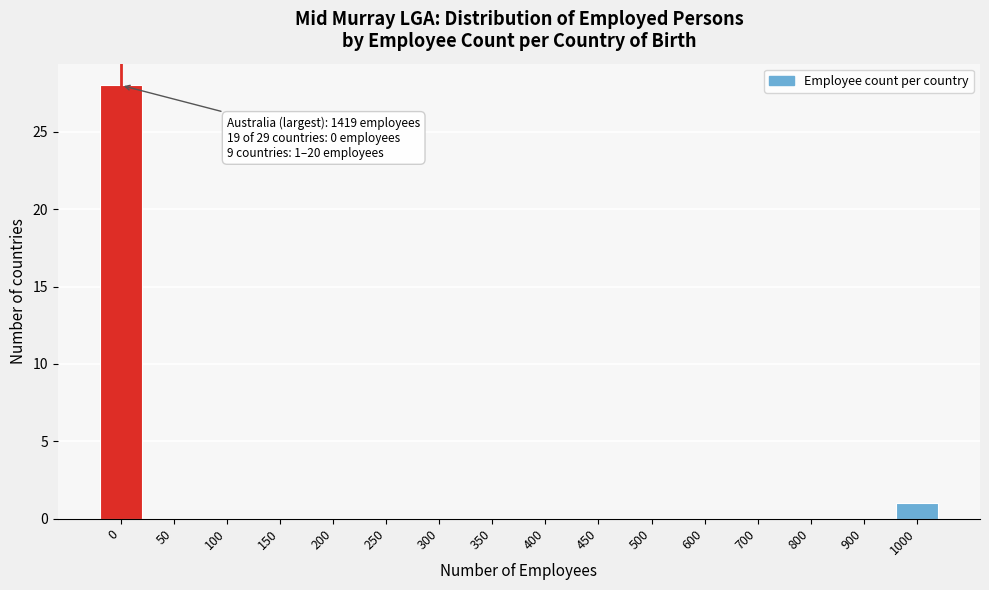

Reading left to right, list all the values displayed in this chart.

0=28	50=0	100=0	150=0	200=0	250=0	300=0	350=0	400=0	450=0	500=0	600=0	700=0	800=0	900=0	1000=1